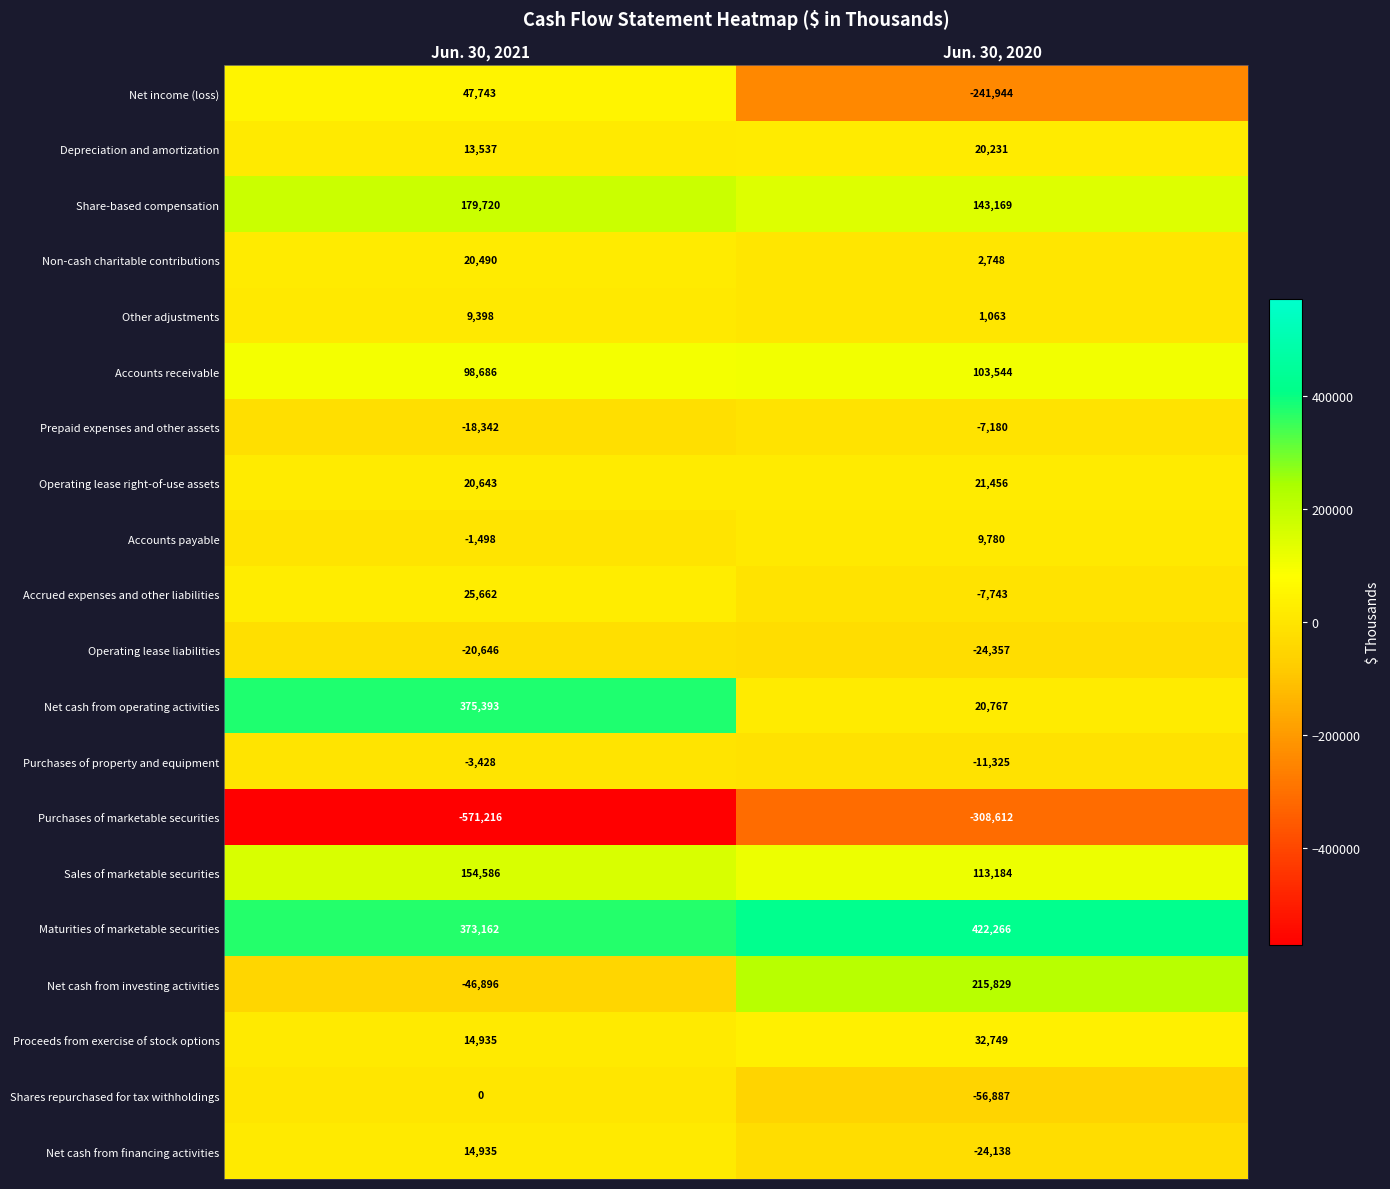

Which series has the largest total across all categories?

Maturities of marketable securities